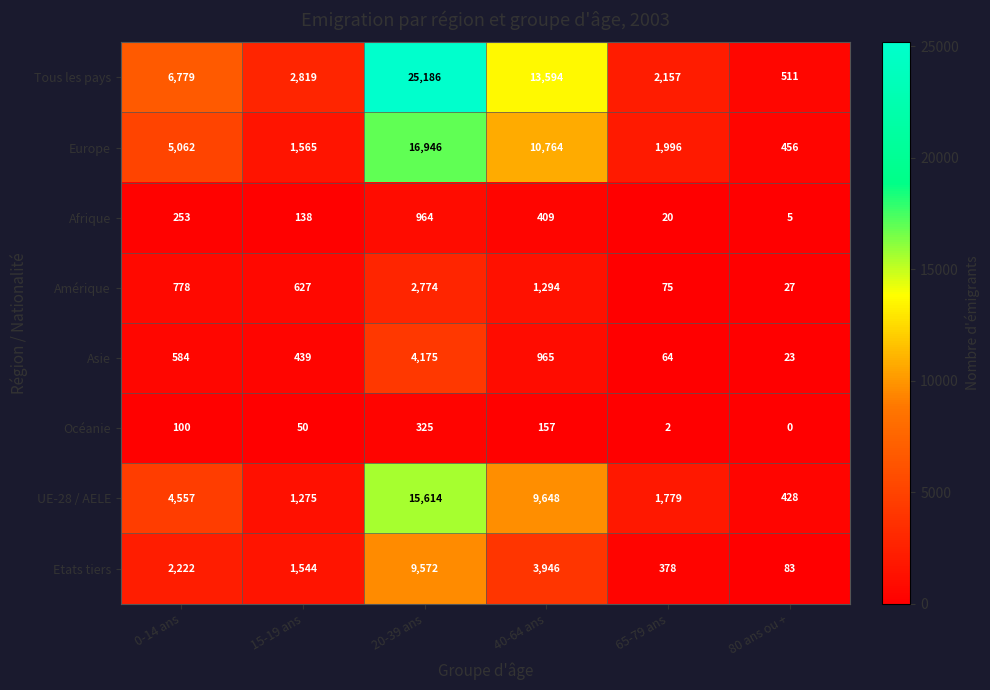

What is the average value of the Afrique series?

298